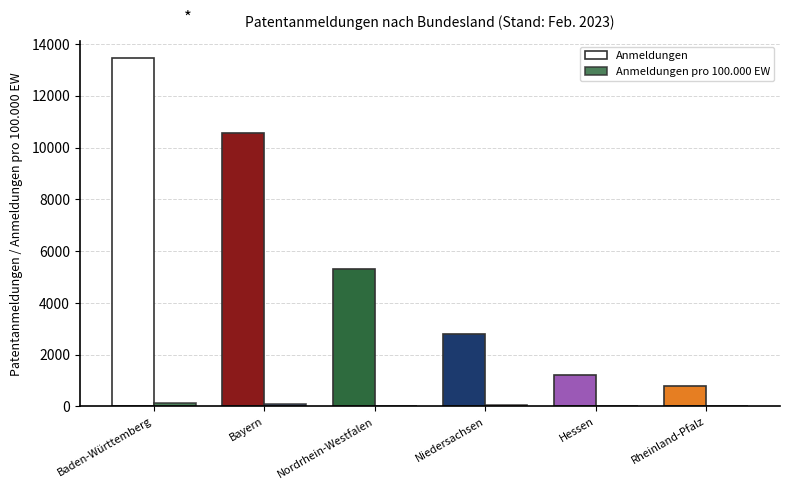

What is the minimum value for Anmeldungen?

804